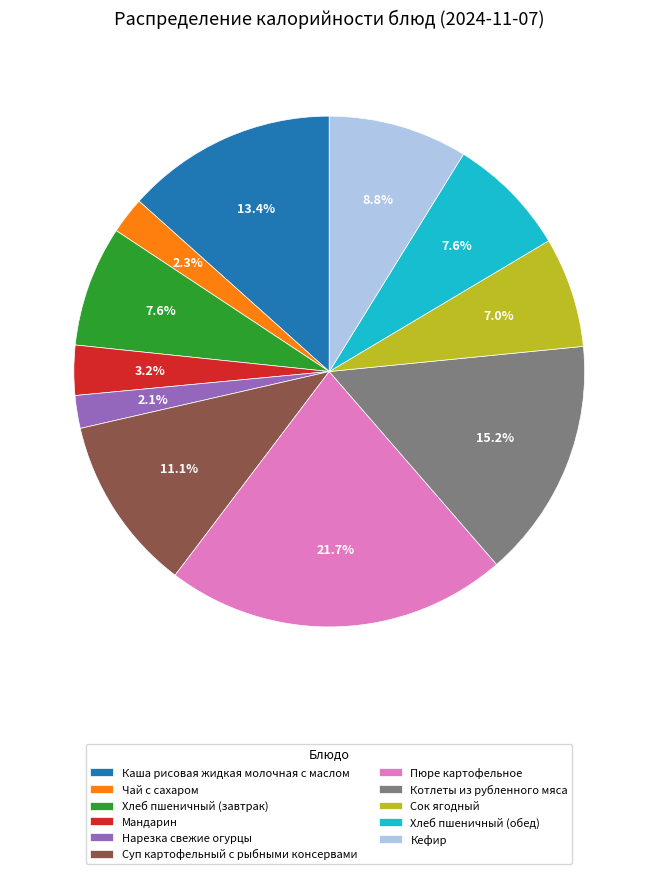

How many slices are in this pie chart?

11